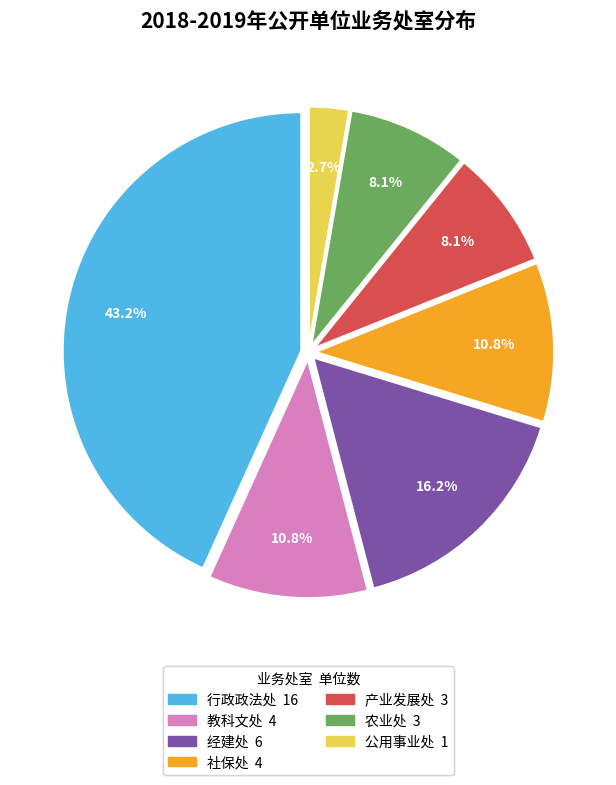

To the nearest percent, what percentage of the pie is 社保处?

11%